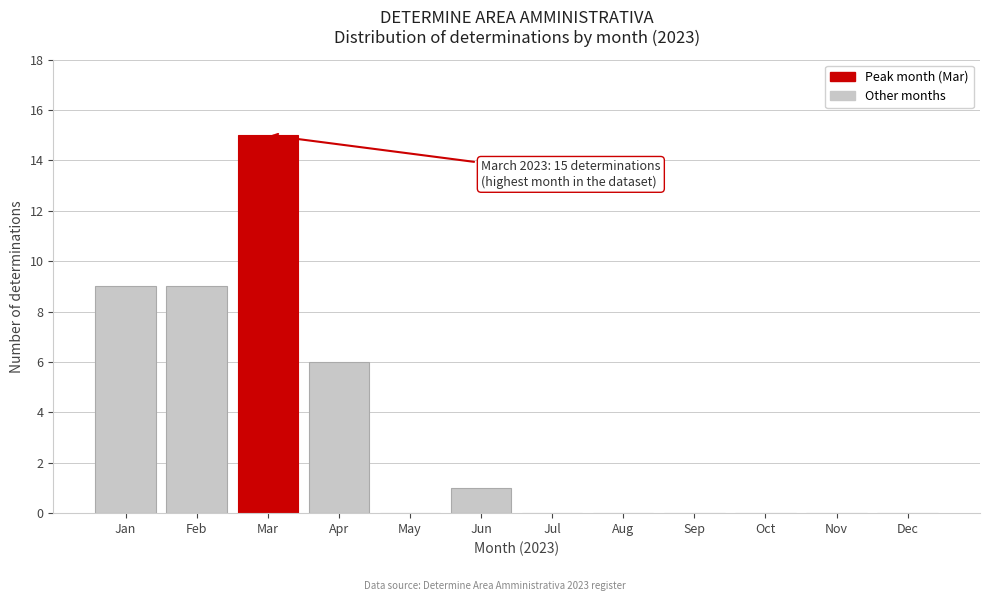

Reading left to right, transcribe all the data shown in this chart.

Jan=9	Feb=9	Mar=15	Apr=6	May=0	Jun=1	Jul=0	Aug=0	Sep=0	Oct=0	Nov=0	Dec=0